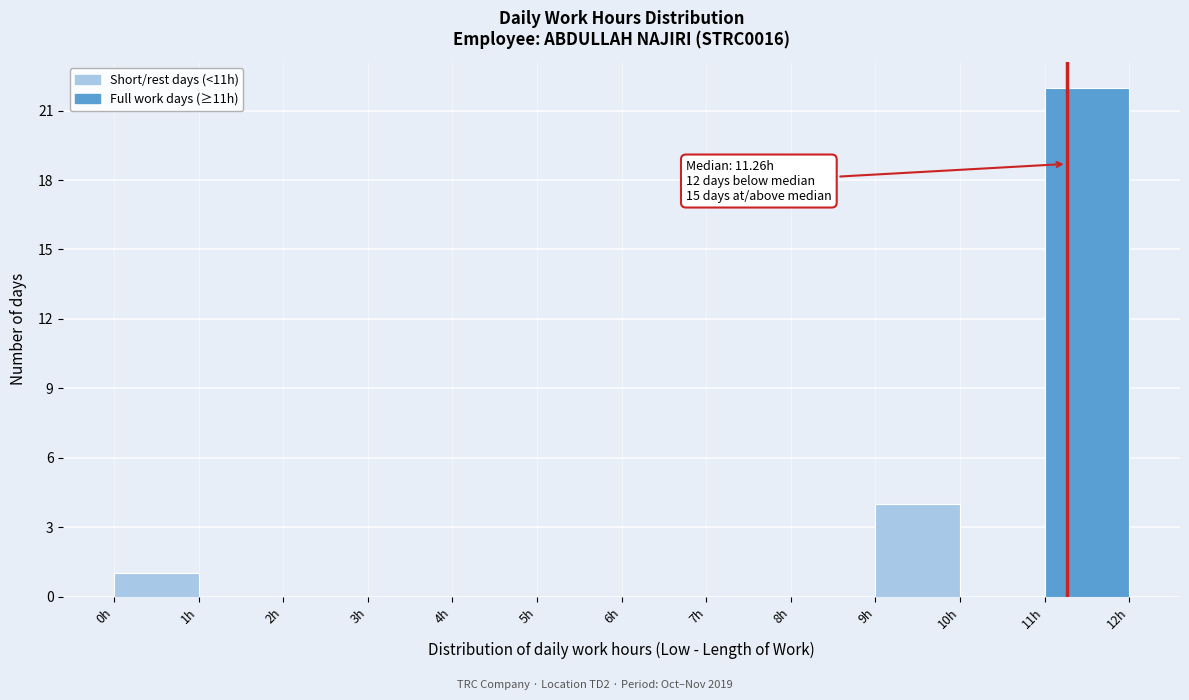

Which range on the x-axis has the tallest bar?

11 to 12